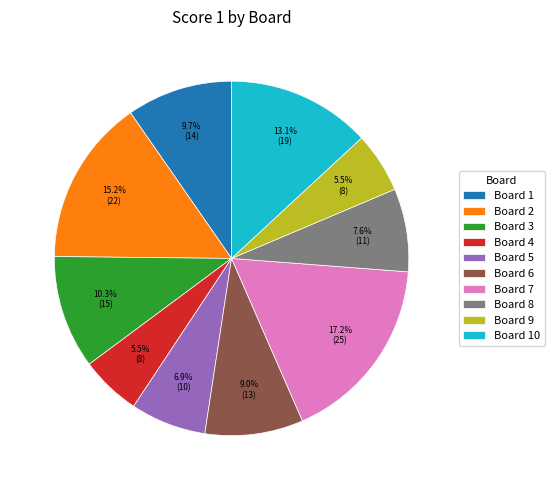

Does any single category account for the majority?

No